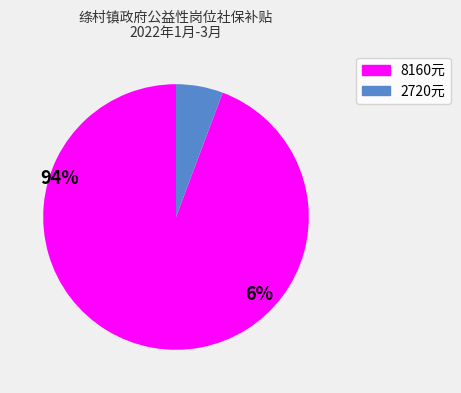

Does any single category account for the majority?

Yes